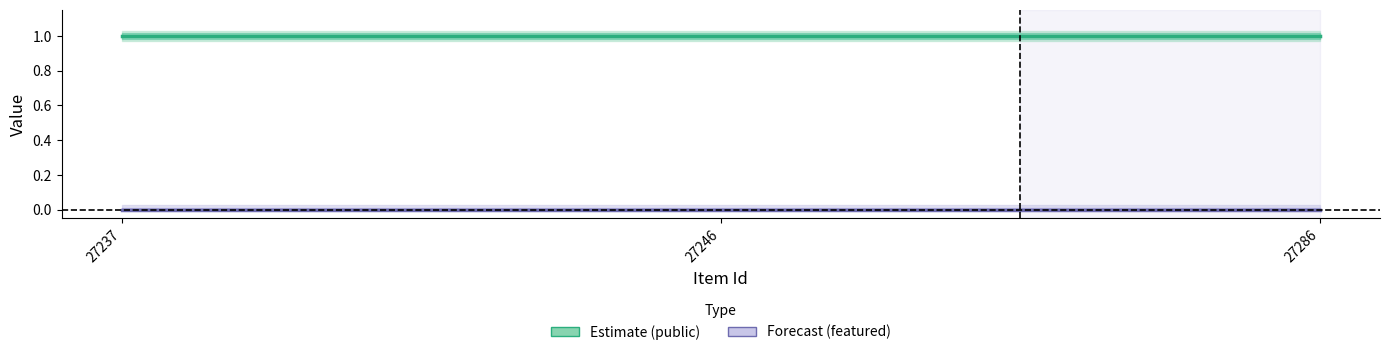

What is the value of the public point at the 2nd from the left?

1